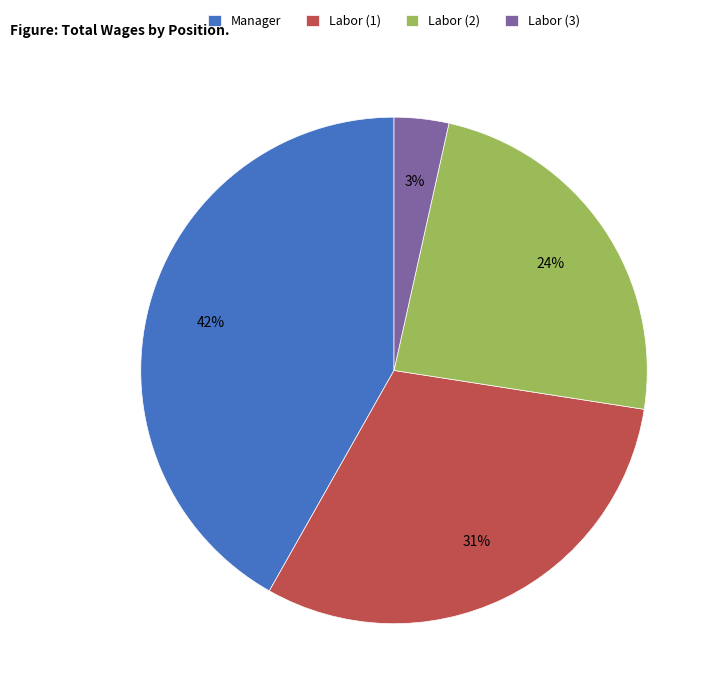

Between Labor (2) and Manager, which is larger?

Manager